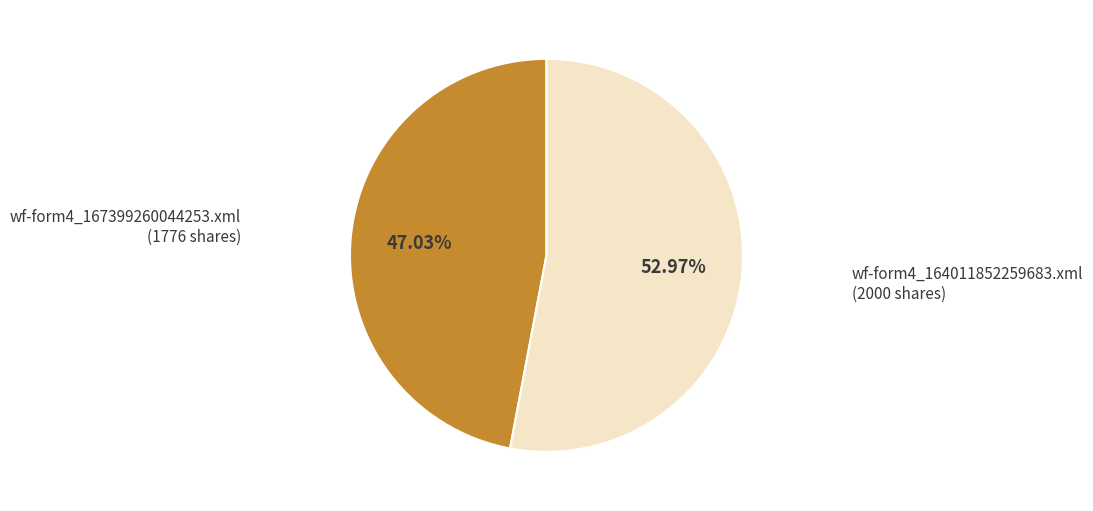

What is the ratio of the value at wf-form4_164011852259683.xml to the value at wf-form4_167399260044253.xml?

1.1